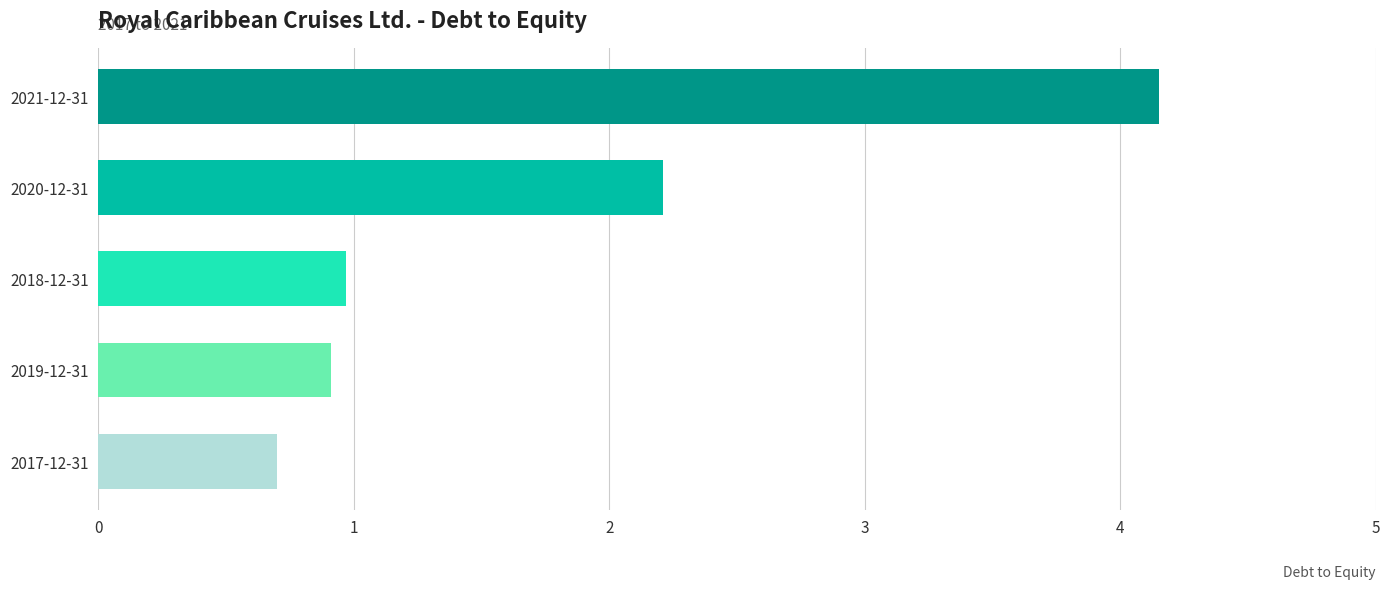

What is the greatest value displayed?

4.2